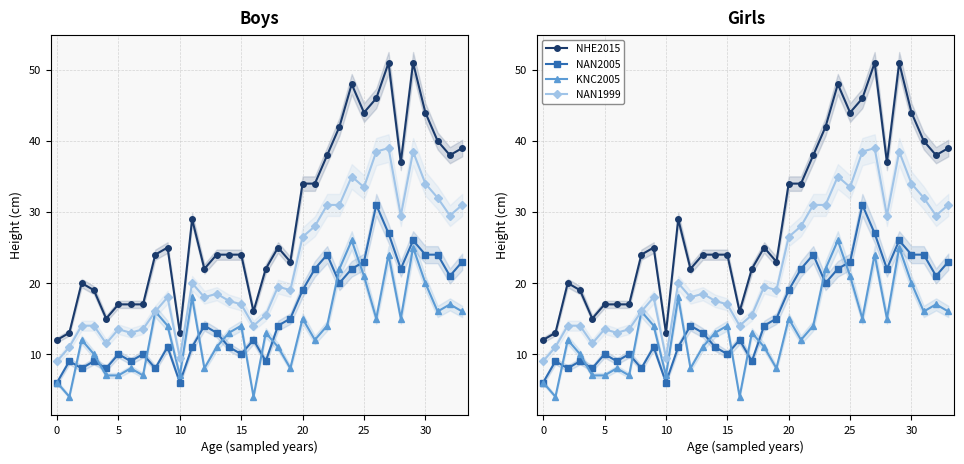

At which label is NAN2005 closest to 18?

20